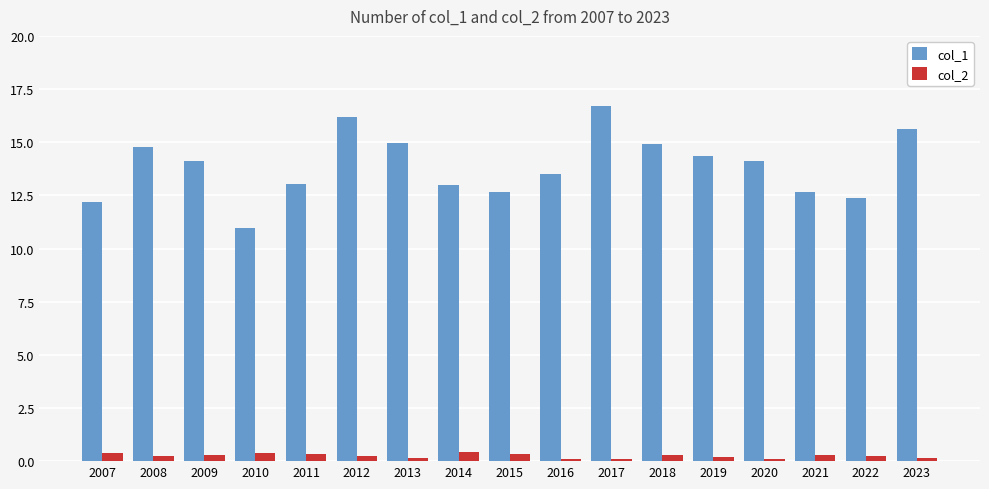

Is the value of col_1 at 2020 greater than the value of col_2 at 2023?

Yes